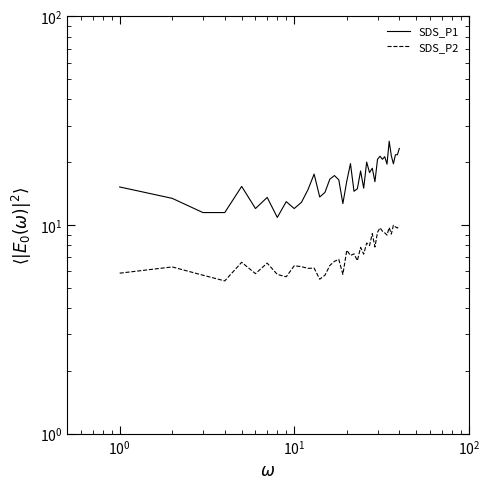

How many values in the SDS_P2 series are below 7?

20